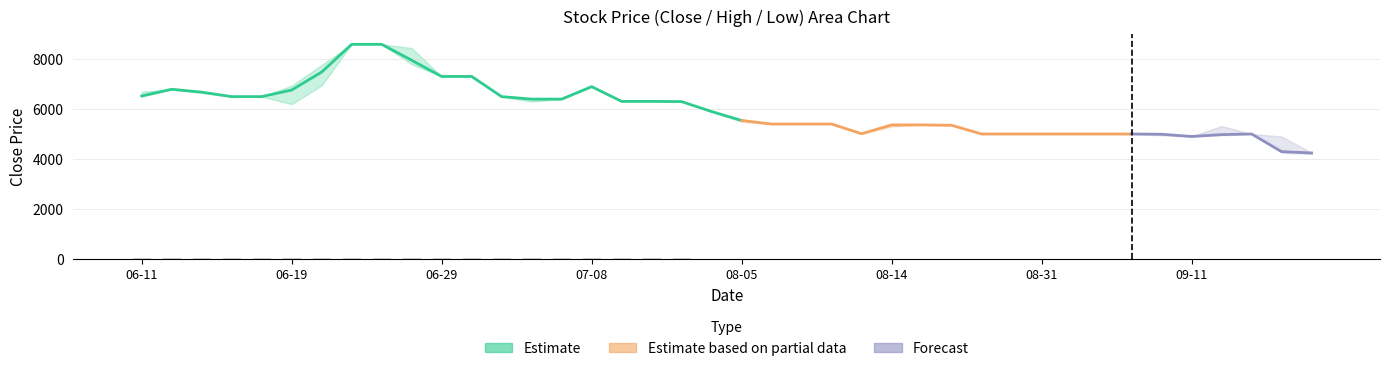

What is the label of the 25th bar from the right?

2015-07-08